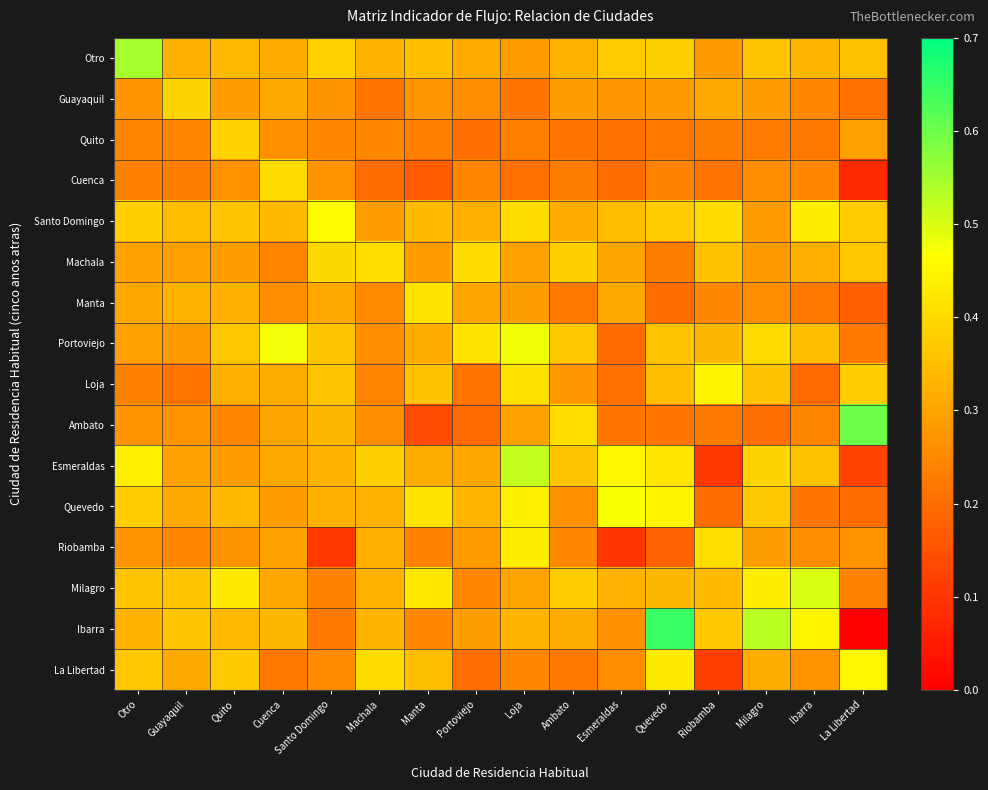

At how many categories does at least one series exceed 0?

16